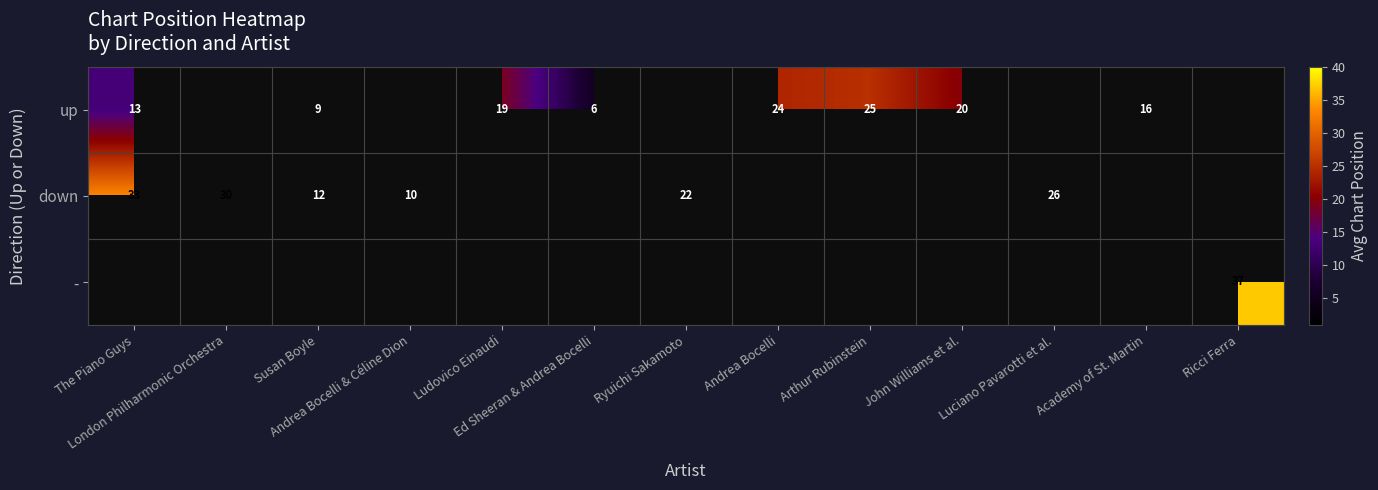

List the series in order of their overall mean, lowest first.

up, down, -